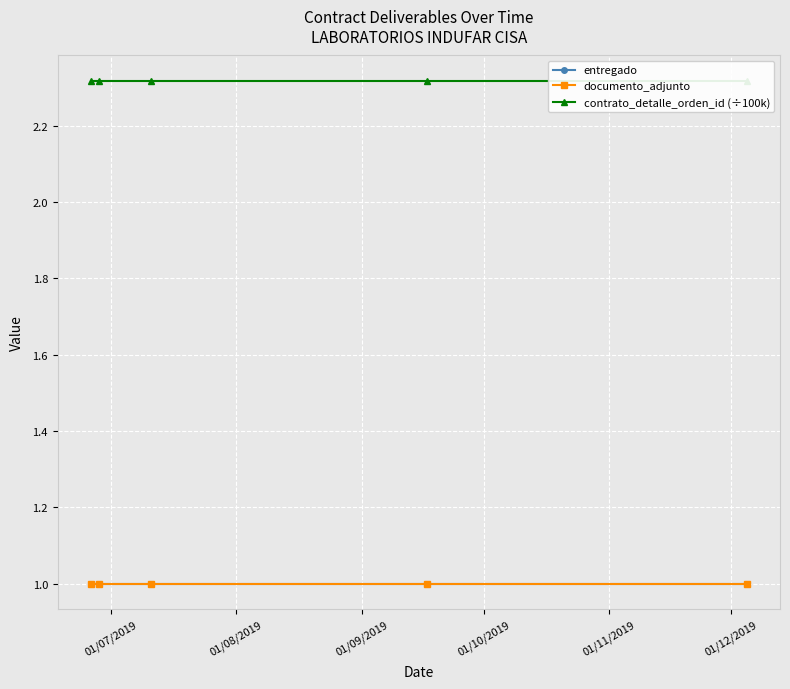

True or false: entregado and contrato_detalle_orden_id (÷100k) cross at least once.

False